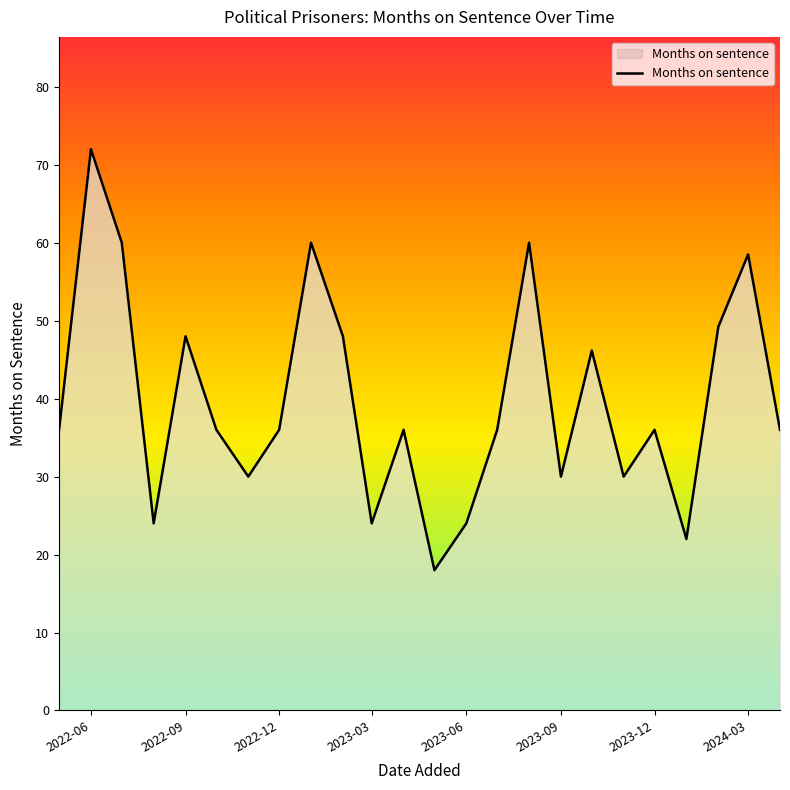

What is the maximum value shown in the chart?

72.0